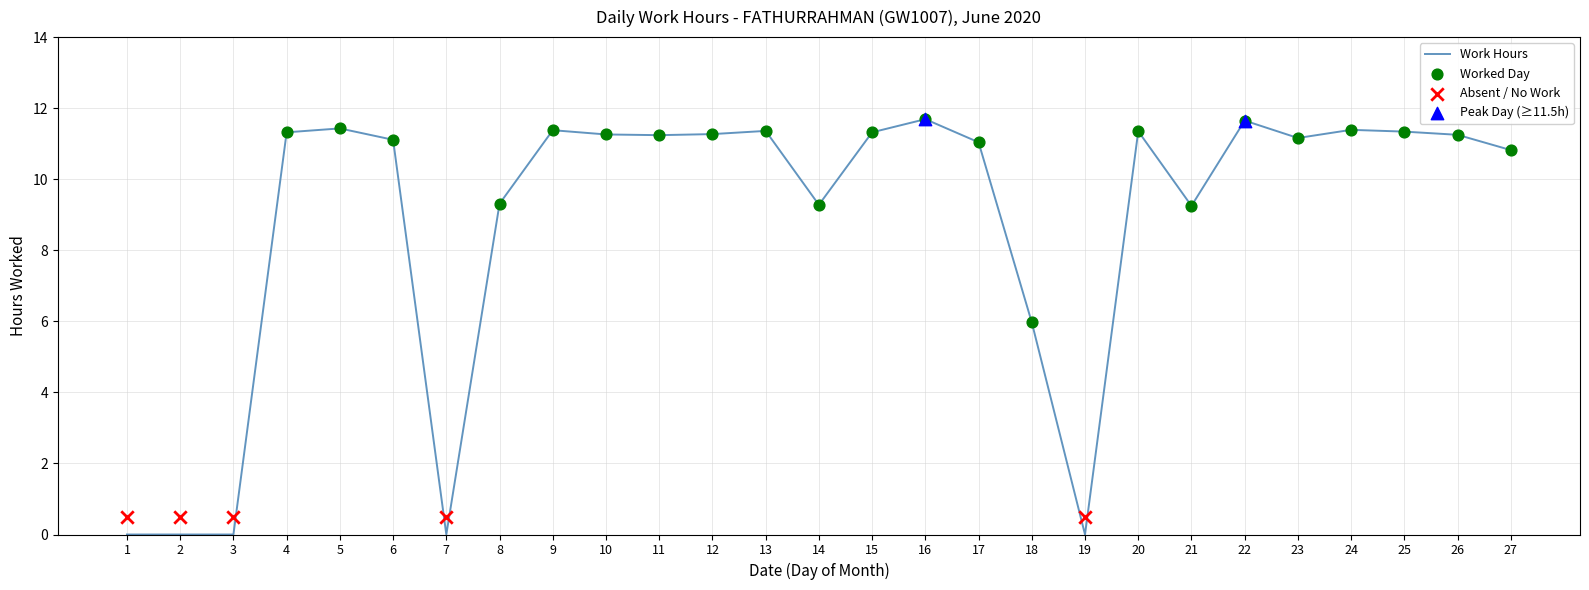

Approximately how many times larger is the value at 16 compared to 15?

1.0